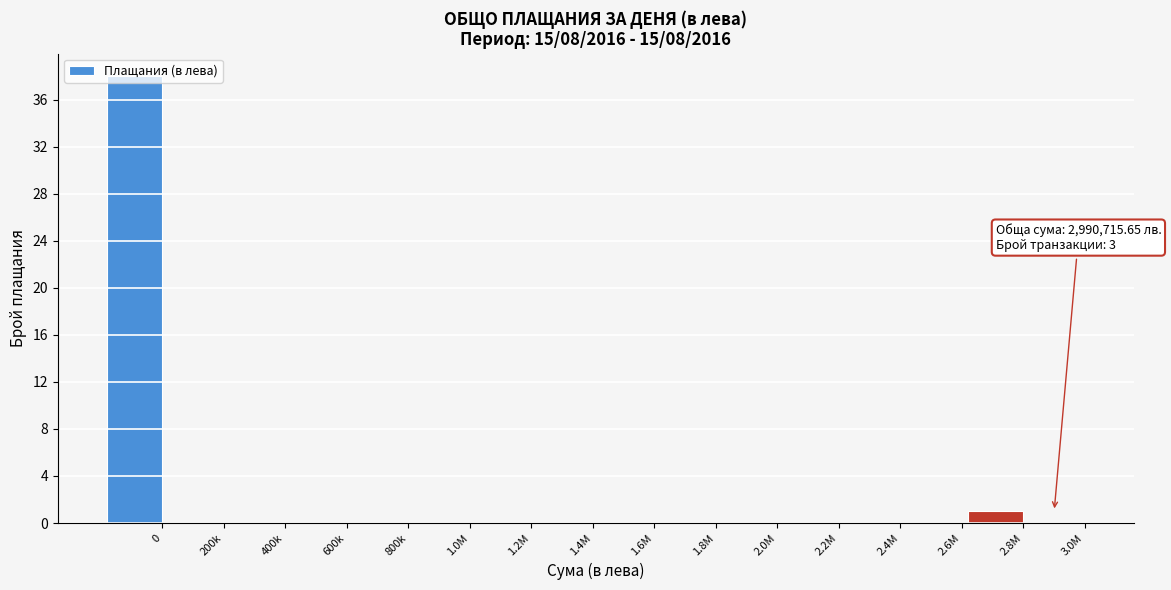

At which label is the value closest to 19?

2.8M